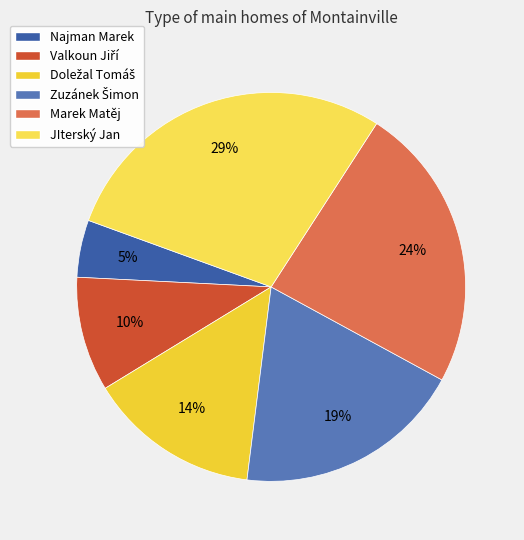

What is the change in value from Zuzánek Šimon to JIterský Jan?

+2